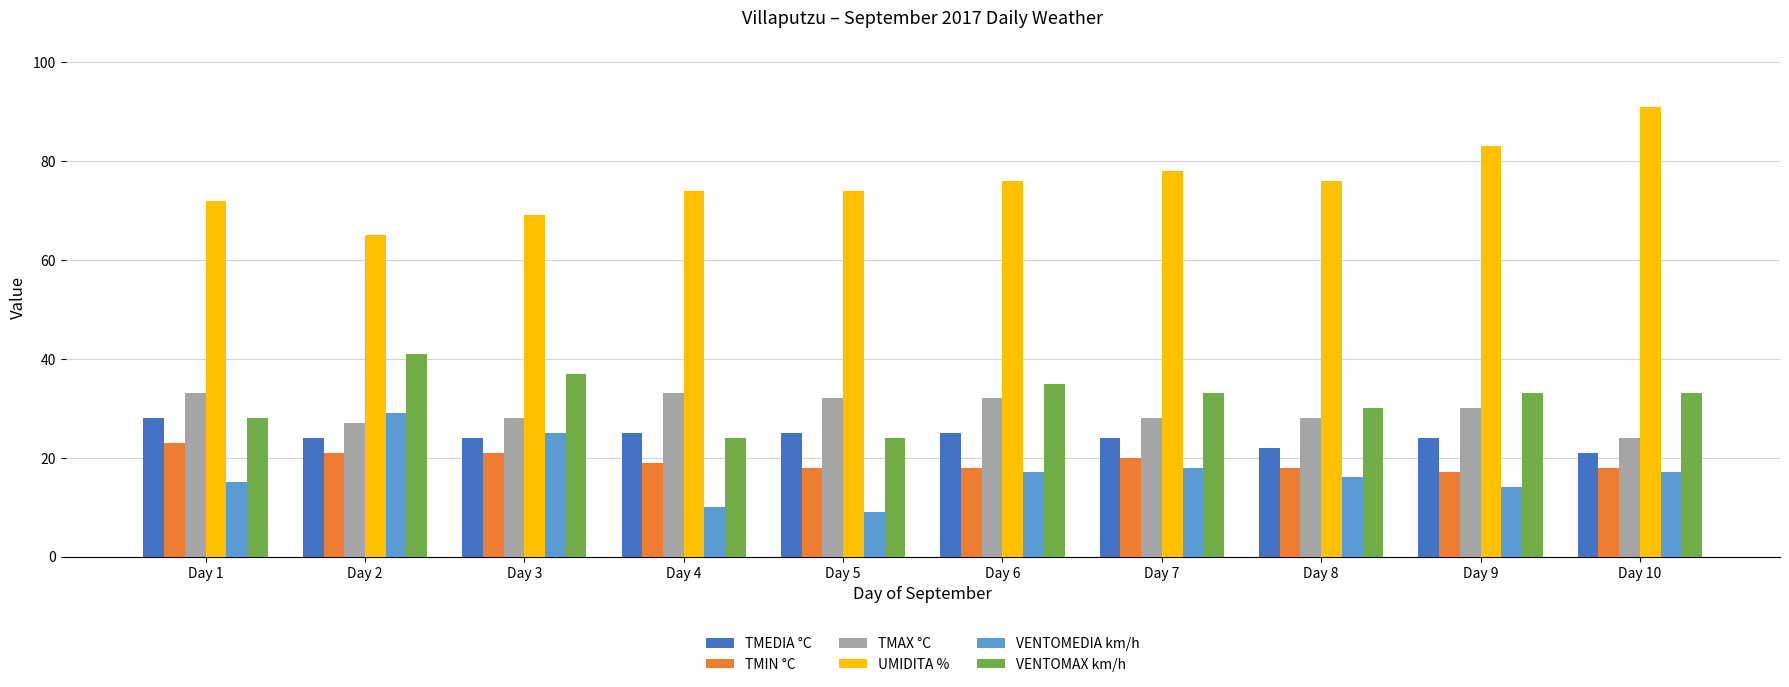

How many bars are there in total?

60